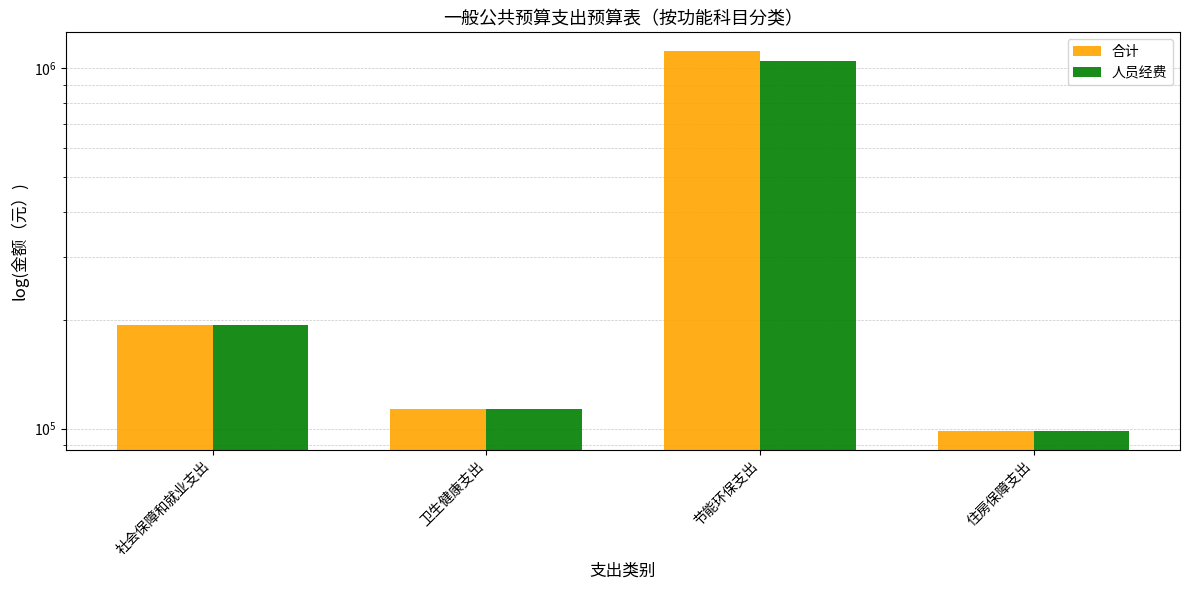

What is the sum of the 合计 values at 住房保障支出 and 节能环保支出?

1214917.3